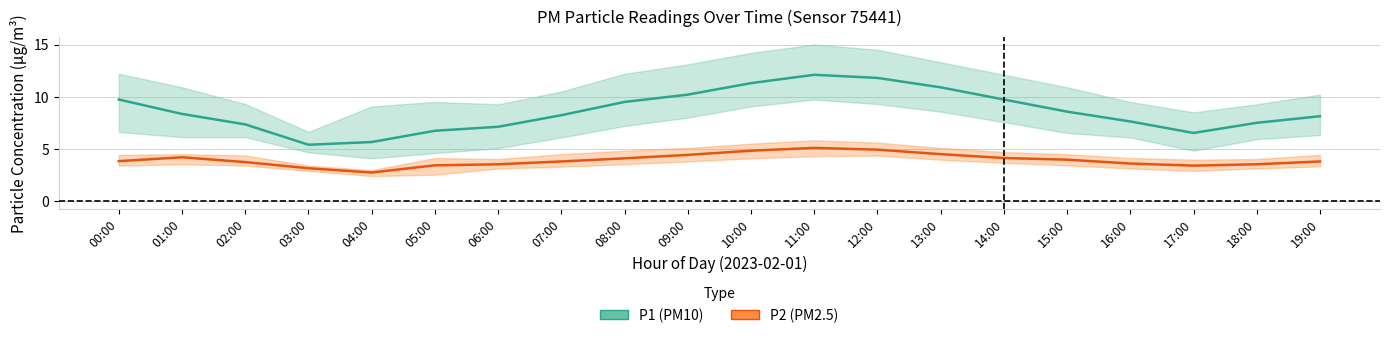

Rank the categories by P1 value from lowest to highest.

03:00, 04:00, 17:00, 05:00, 06:00, 02:00, 18:00, 16:00, 19:00, 07:00, 01:00, 15:00, 08:00, 00:00, 14:00, 09:00, 13:00, 10:00, 12:00, 11:00